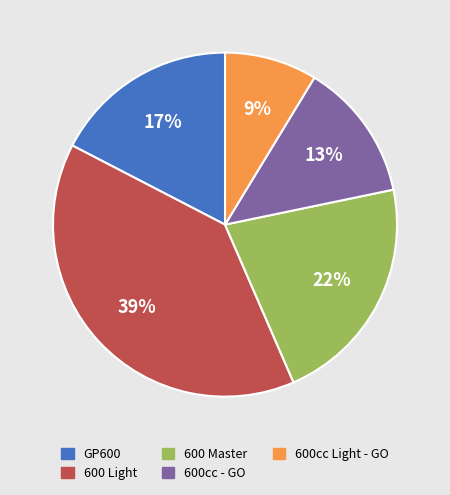

To the nearest percent, what is the combined percentage of GP600 and 600cc - GO?

30%